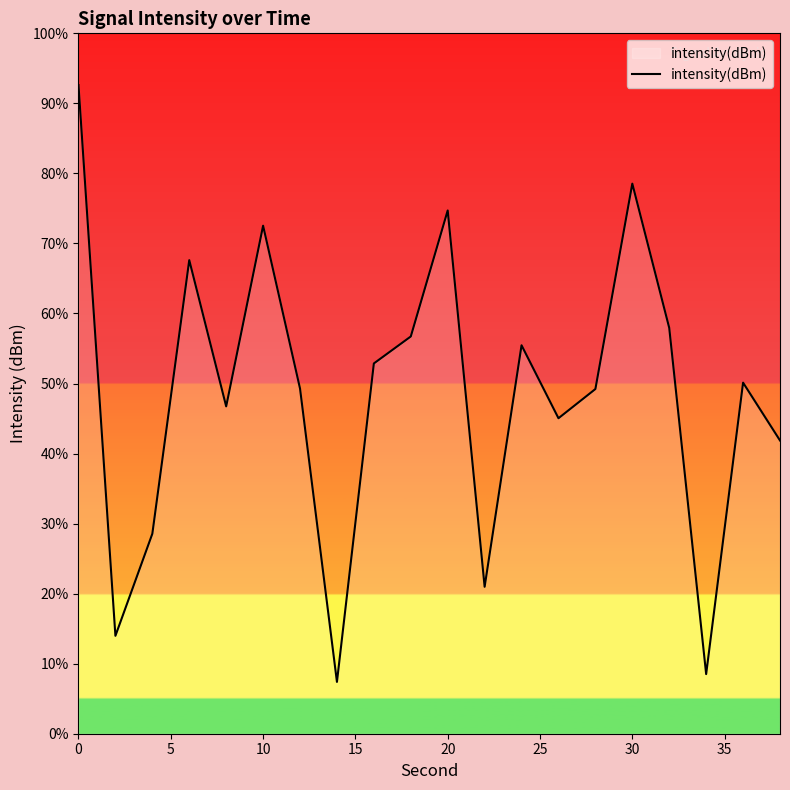

Does the chart display data point markers on the line(s)?

No